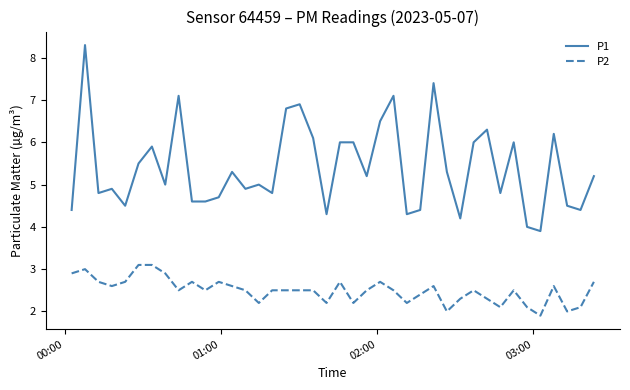

True or false: P2 and P1 intersect in this chart.

False